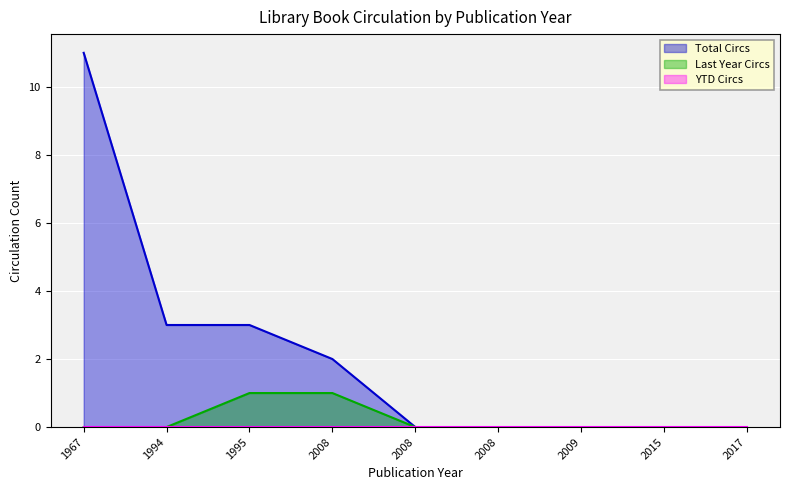

True or false: Last Year Circs and Total Circs intersect in this chart.

False